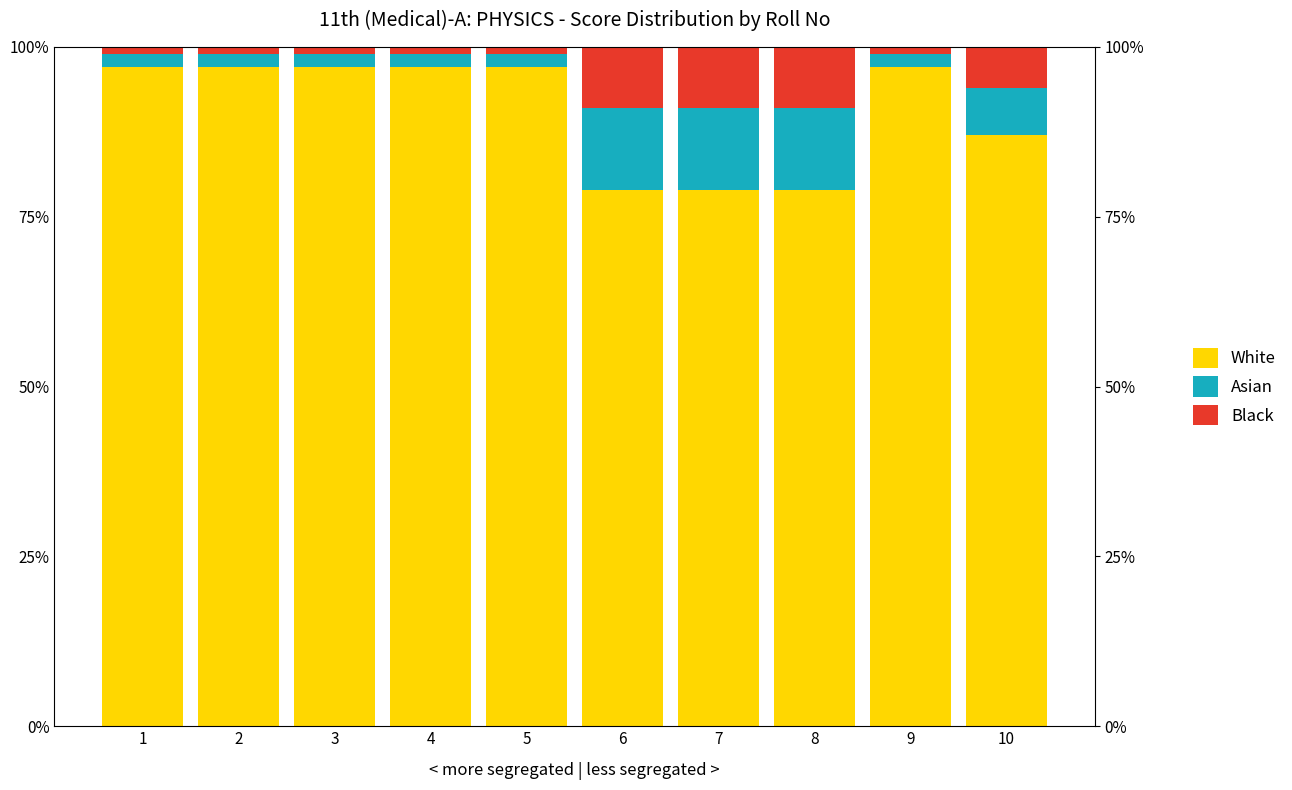

What is the difference between the highest and lowest values at 6?

70